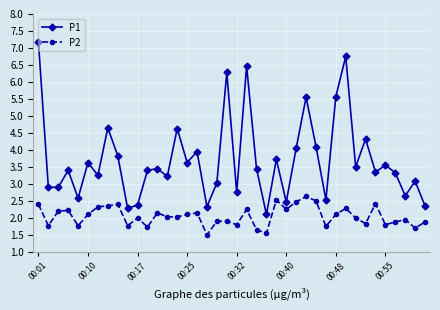

At how many categories does at least one series exceed 5?

6